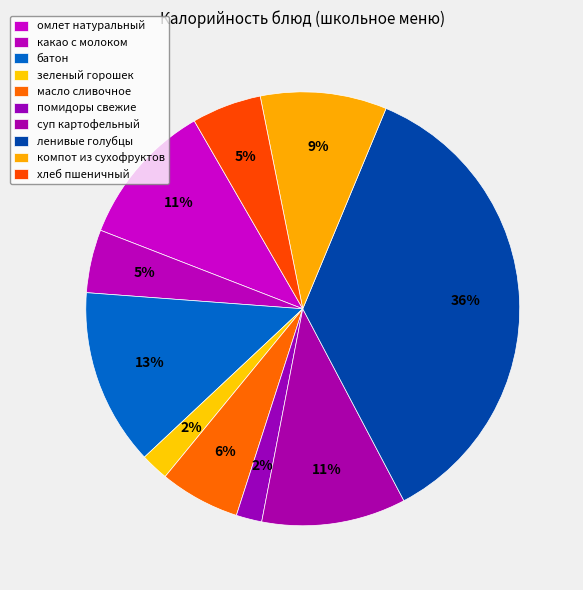

What percentage is the компот из сухофруктов slice, to the nearest percent?

9%